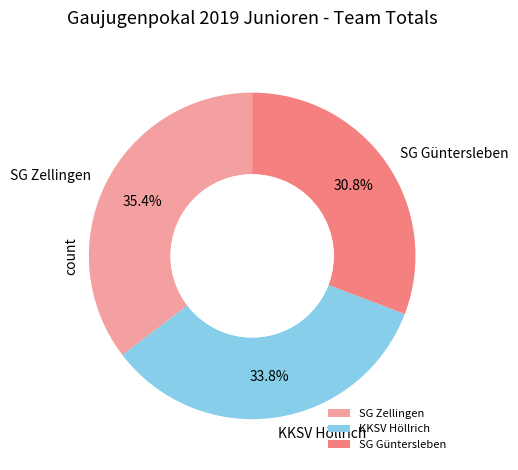

The SG Güntersleben slice represents 31% of the pie. True or false?

True